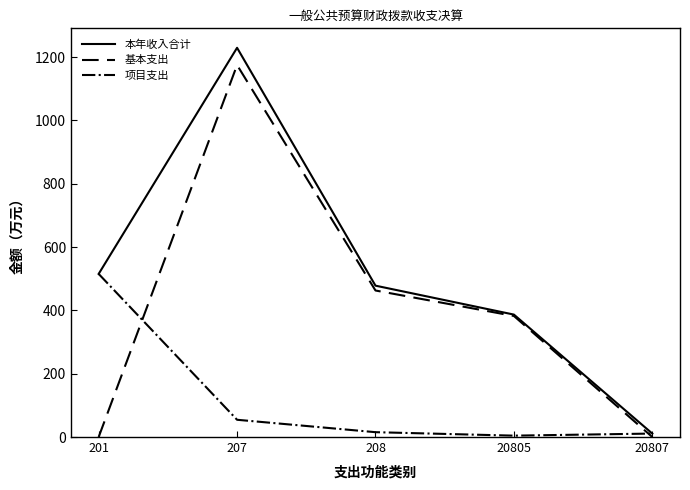

After their last crossing, which series has the higher values: 项目支出 or 基本支出?

项目支出